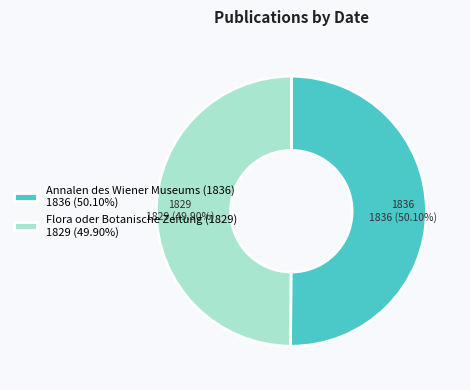

Is the sum of Flora oder Botanische Zeitung (1829) and Annalen des Wiener Museums (1836) greater than half?

Yes